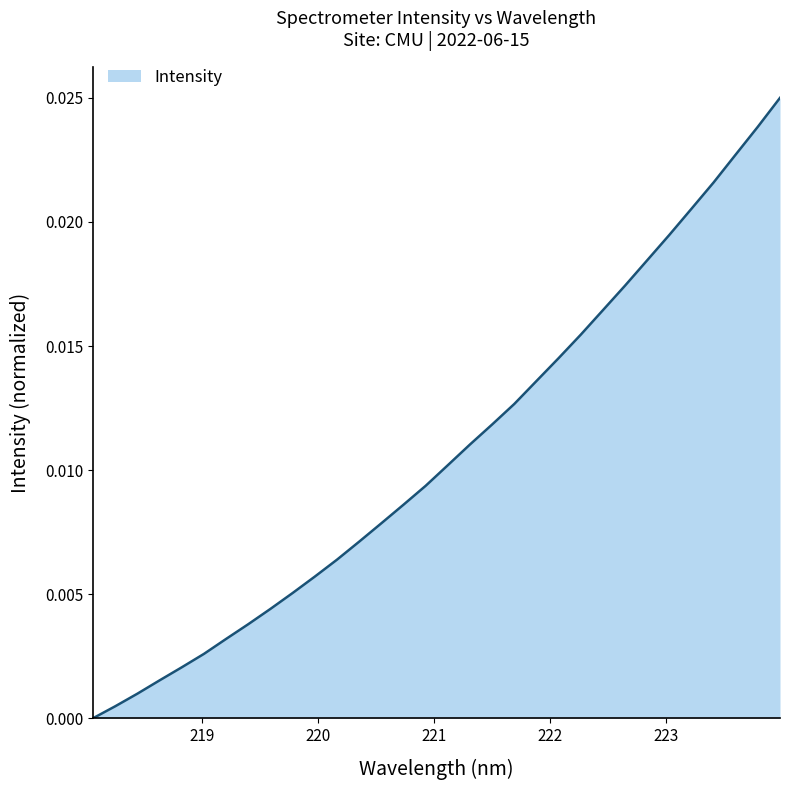

Does the chart display data point markers on the line(s)?

No